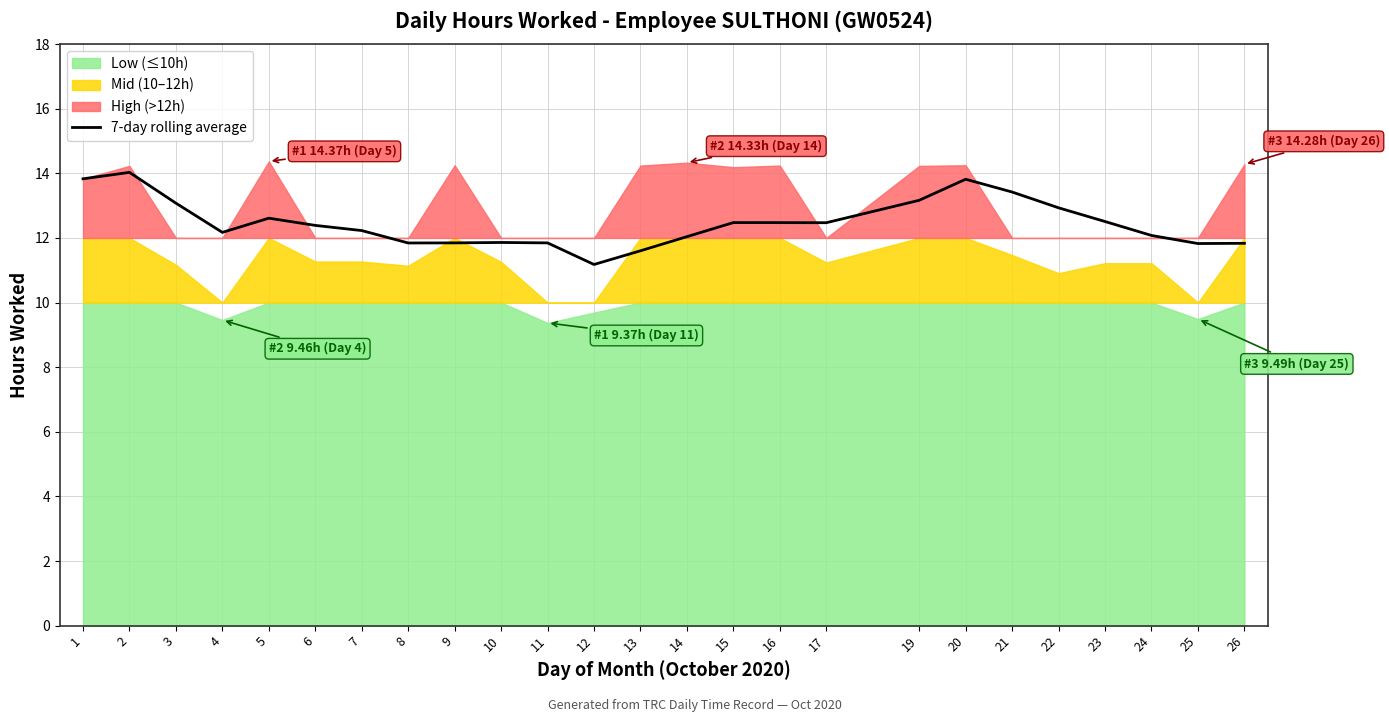

How many interior local valleys (lower than both neighbors) does the data have?

5